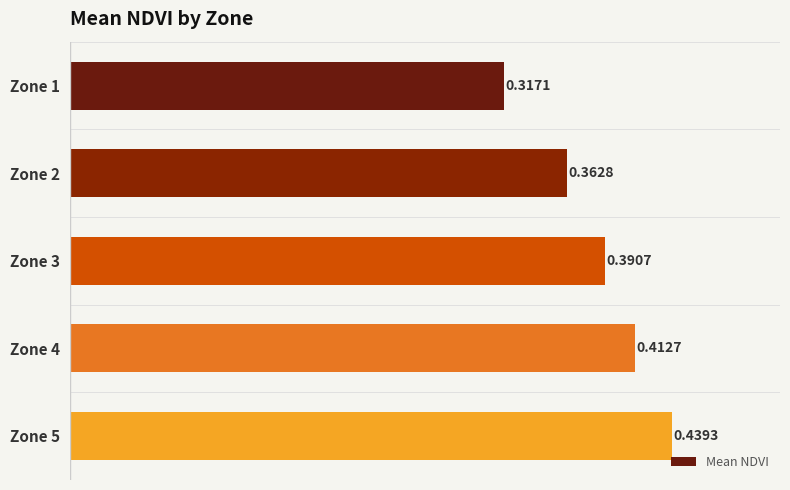

Between Zone 3 and Zone 2, which is larger?

Zone 3